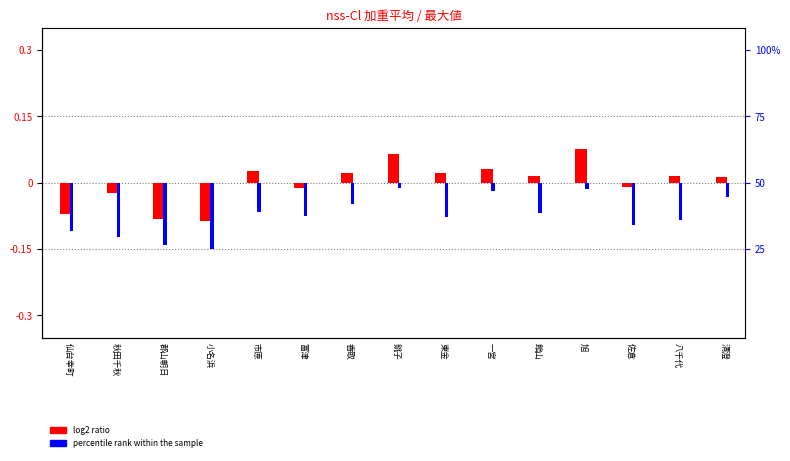

Where is percentile rank within the sample nearest to the value -8?

東金